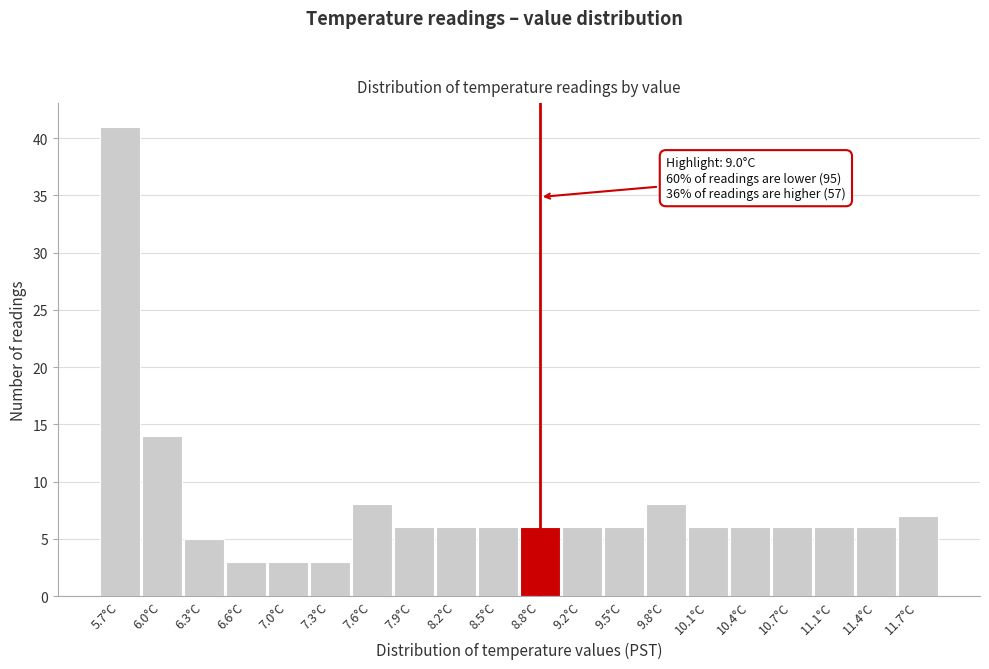

Reading left to right, extract all data points from this chart.

5.7°C=41	6.0°C=14	6.3°C=5	6.6°C=3	7.0°C=3	7.3°C=3	7.6°C=8	7.9°C=6	8.2°C=6	8.5°C=6	8.8°C=6	9.2°C=6	9.5°C=6	9.8°C=8	10.1°C=6	10.4°C=6	10.7°C=6	11.1°C=6	11.4°C=6	11.7°C=7